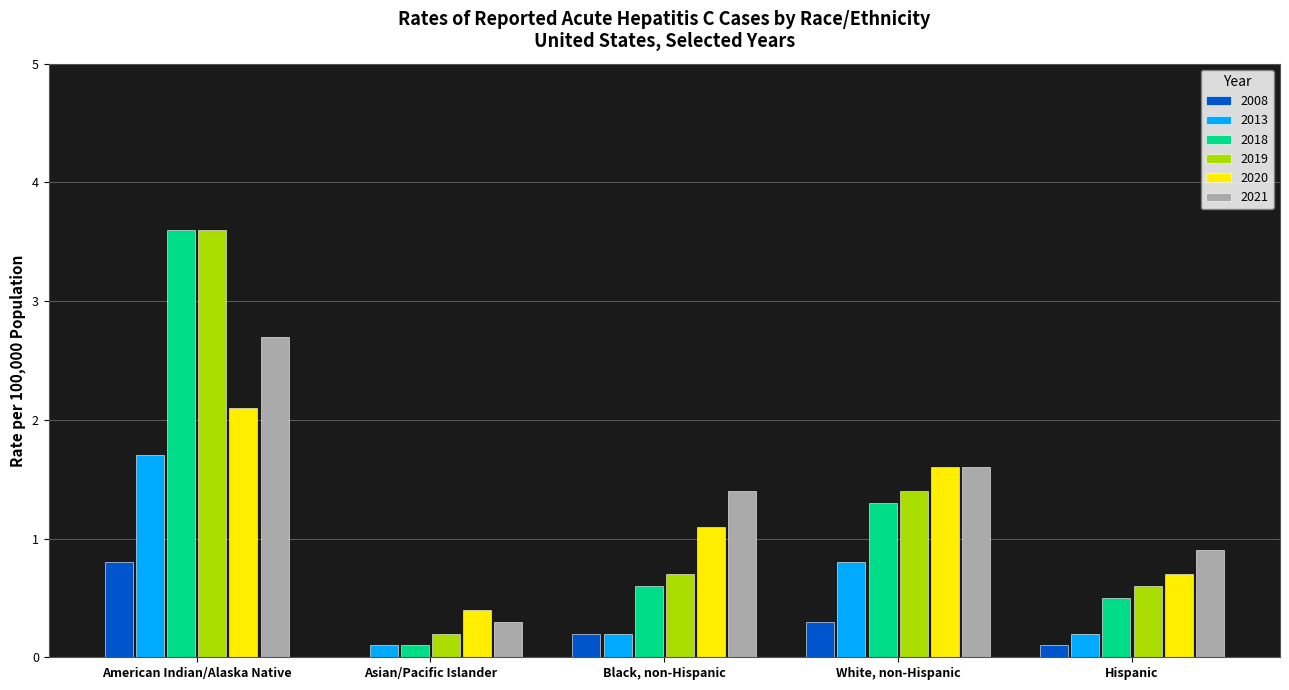

What is the difference between the 2020 values at American Indian/Alaska Native and Hispanic?

1.4